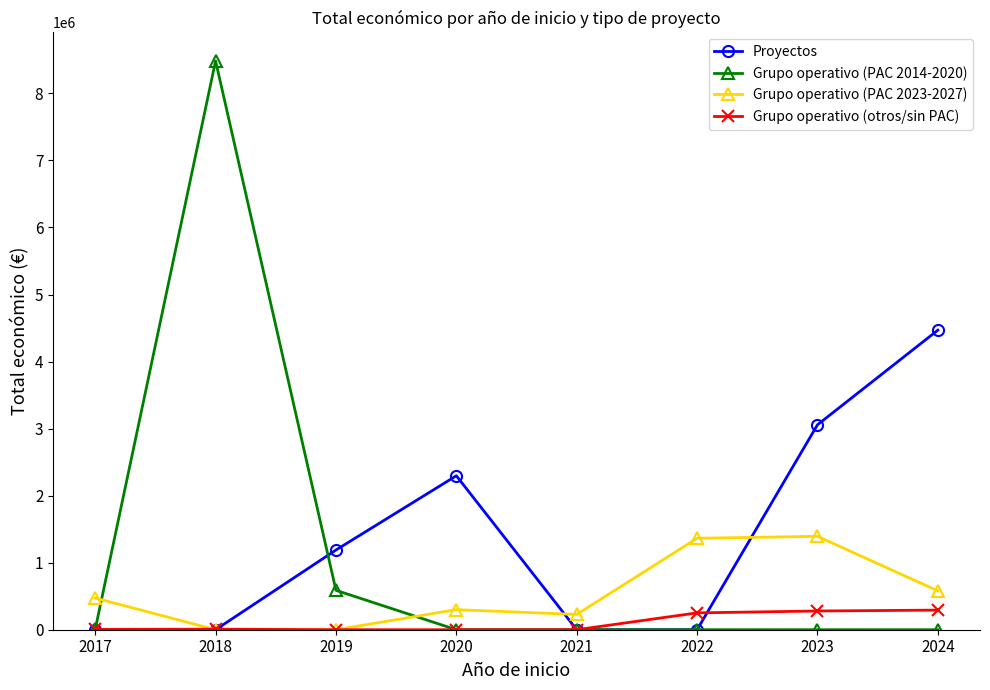

What is the difference between the Grupo operativo (PAC 2023-2027) values at 2018 and 2020?

299670